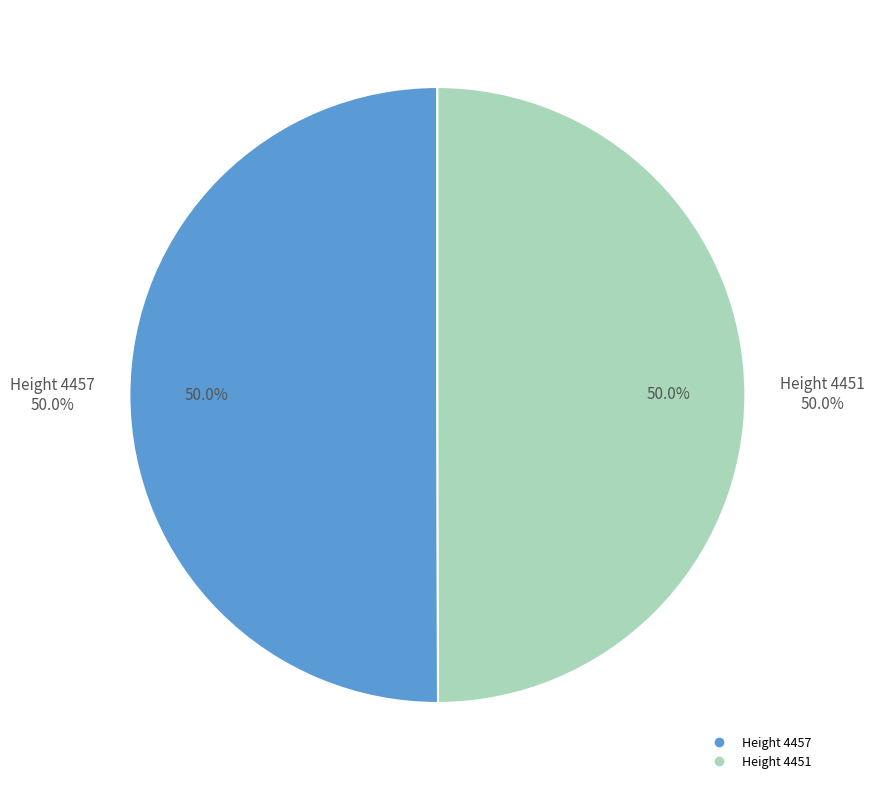

Between 4451 and 4457, which is larger?

4457